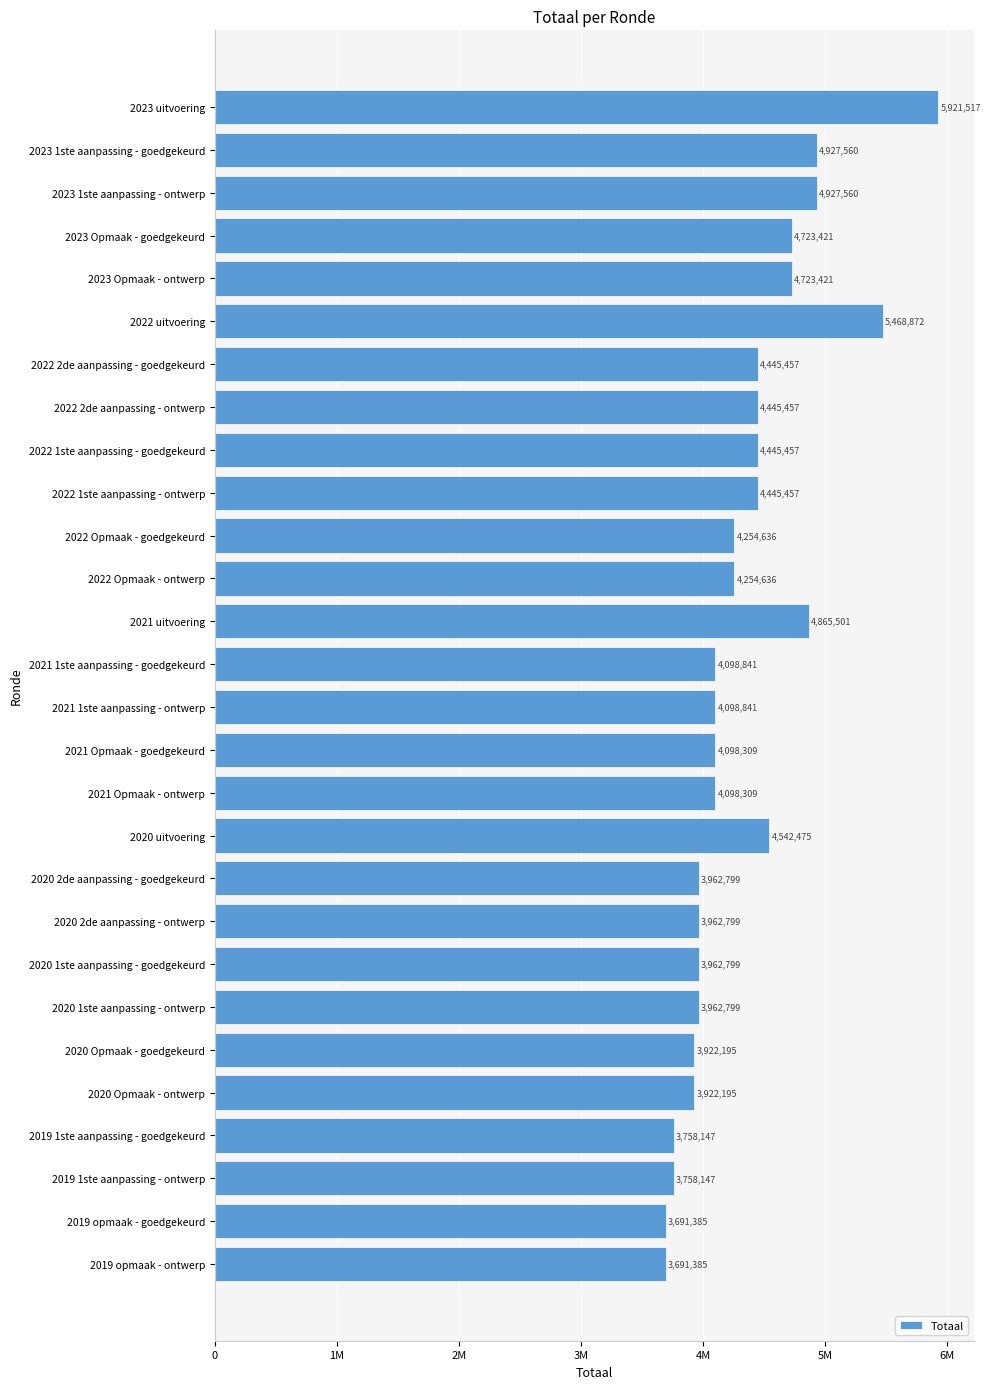

At which label is the value closest to 4806451?

2021 uitvoering